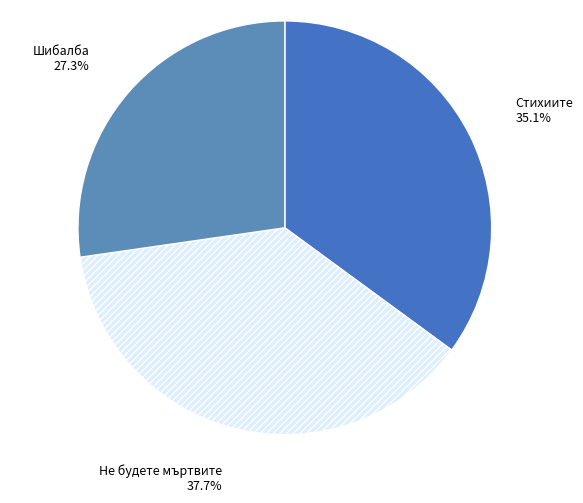

Between Стихиите and Шибалба, which is larger?

Стихиите